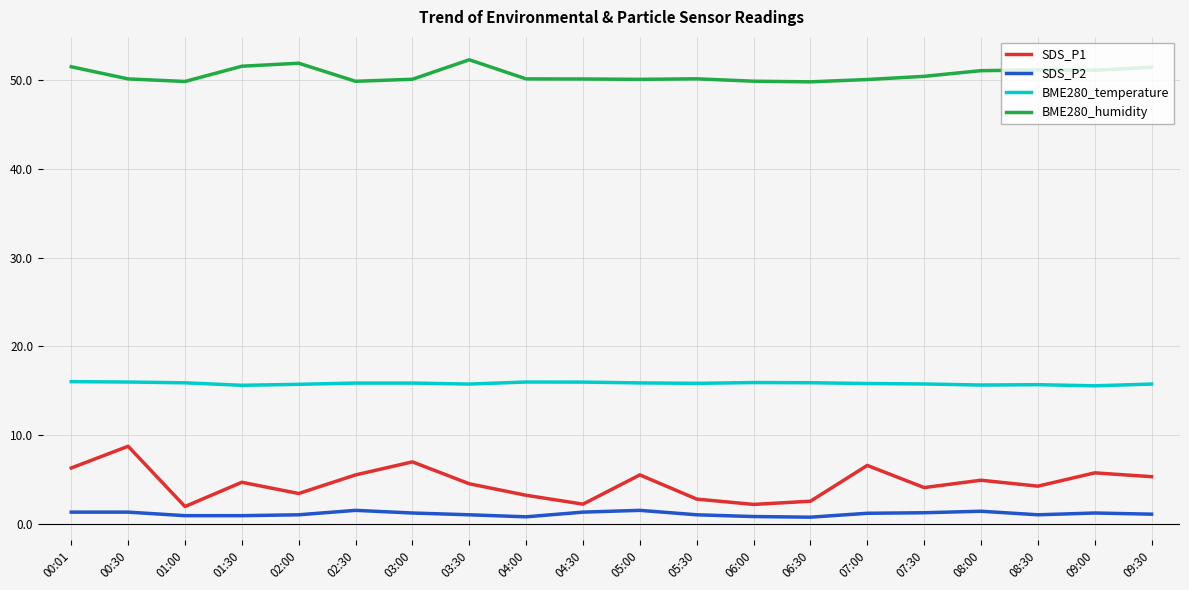

True or false: BME280_temperature and SDS_P1 cross at least once.

False